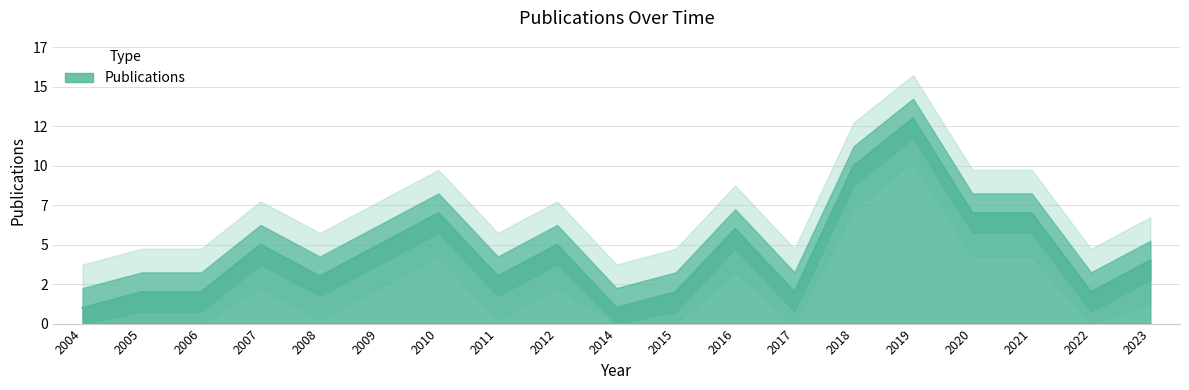

Count the number of data series in this chart.

1